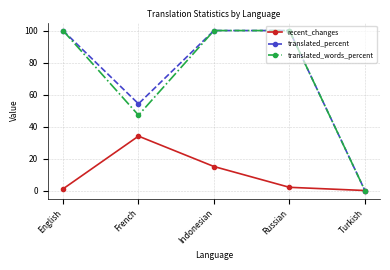

What is the maximum value shown in the chart?

100.0